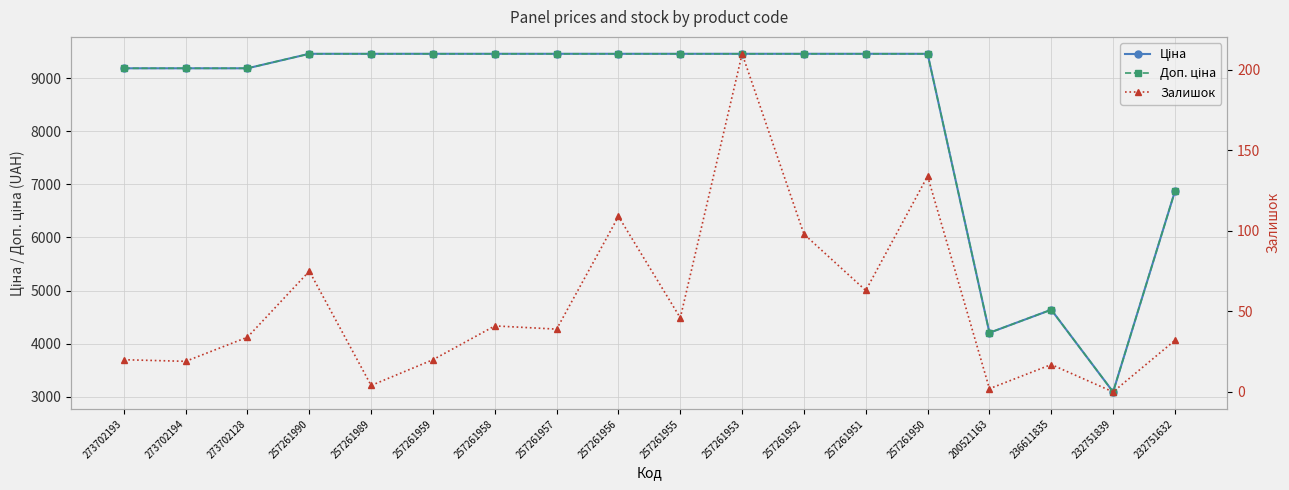

Which series changed the most between 273702194 and 236611835?

Ціна